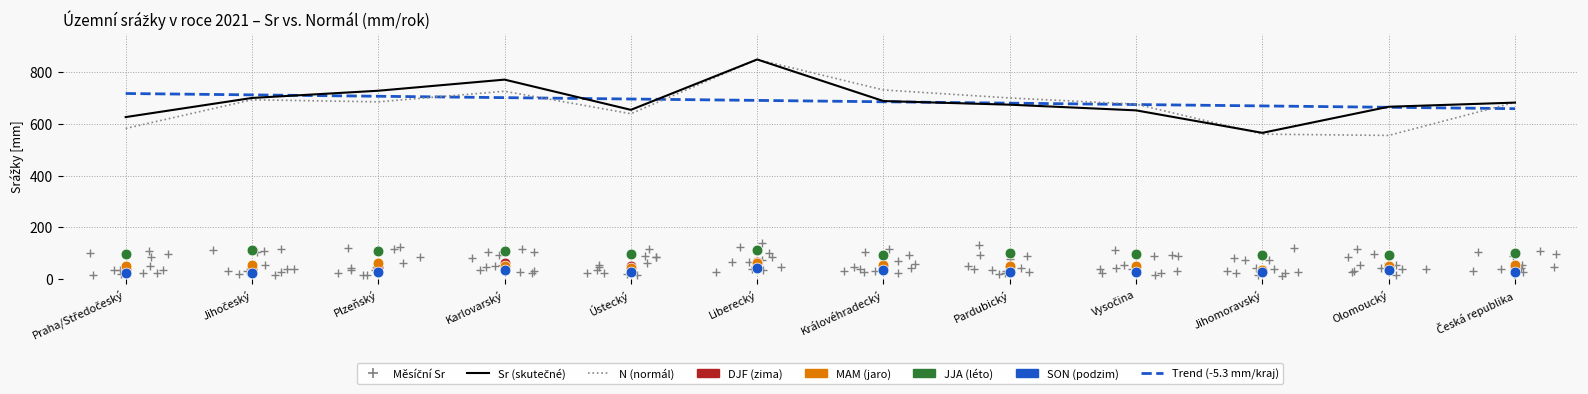

Which series contains the lowest Y value?

N (normál)